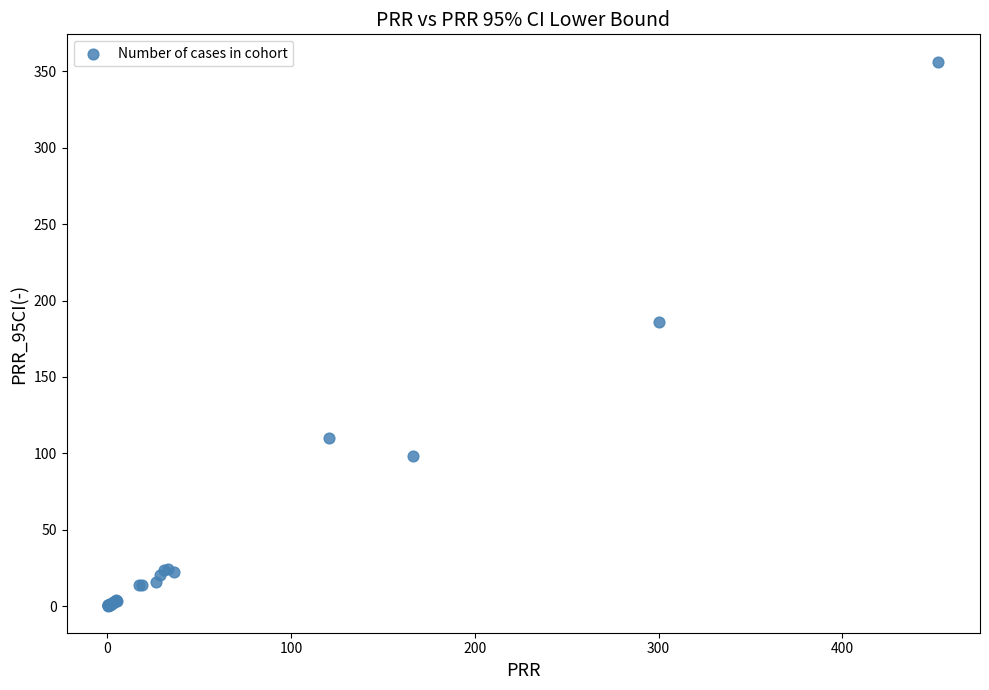

What Y value in the scatter plot is closest to 178?

185.8